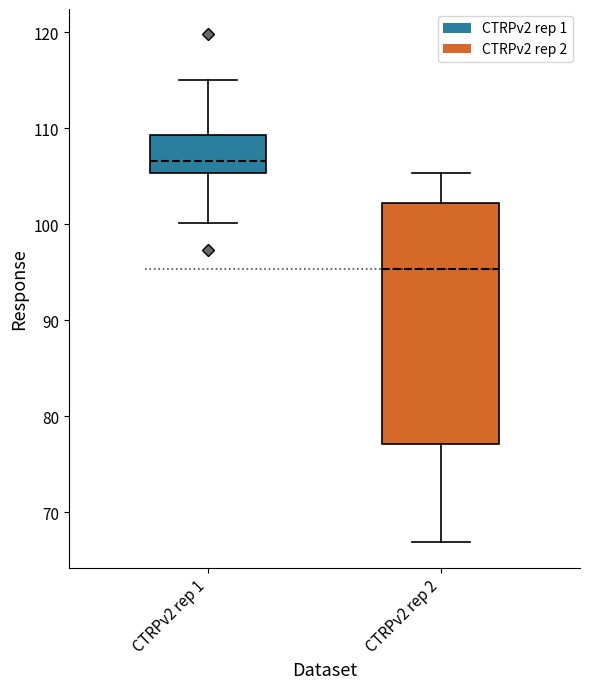

Which box has the highest median line?

CTRPv2 rep 1